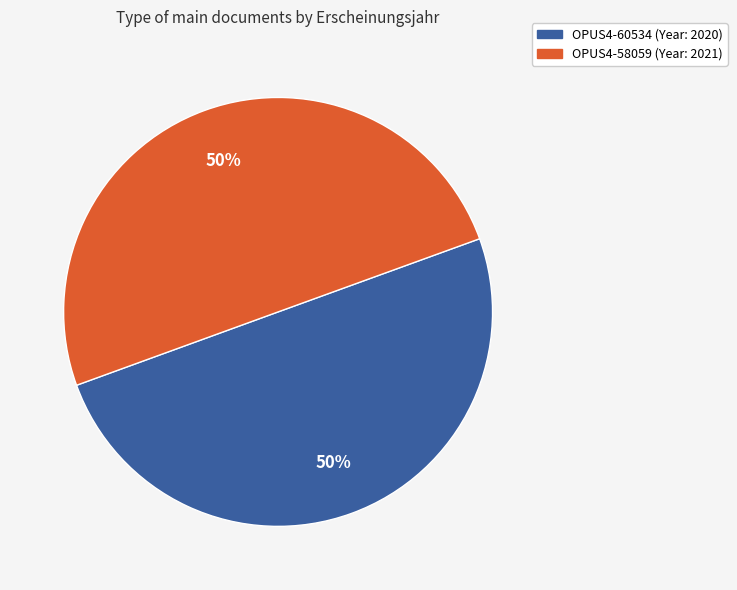

Do OPUS4-58059 and OPUS4-60534 together represent more than half of the pie?

Yes